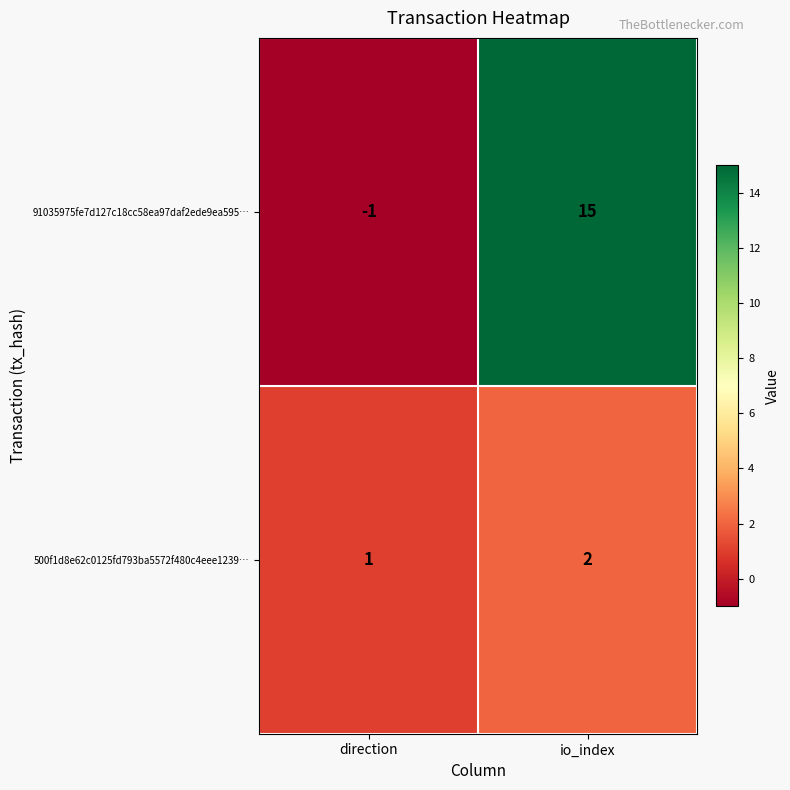

Reading right to left, extract all data points from this chart.

91035975fe7d127c18cc58ea97daf2ede9ea595…: io_index=15	direction=-1
500f1d8e62c0125fd793ba5572f480c4eee1239…: io_index=2	direction=1